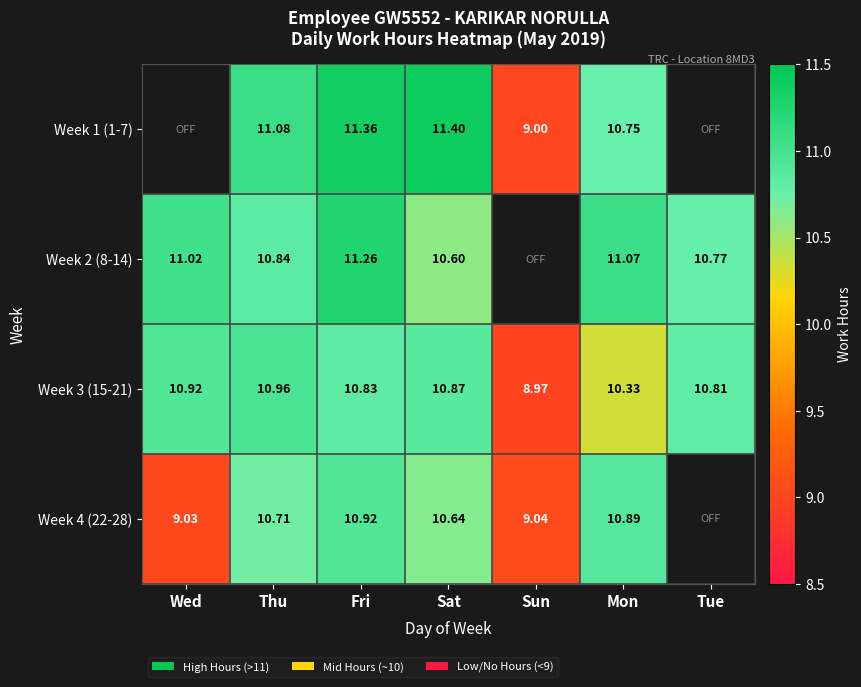

At which label does Week 3 (15-21) reach its minimum?

Sun